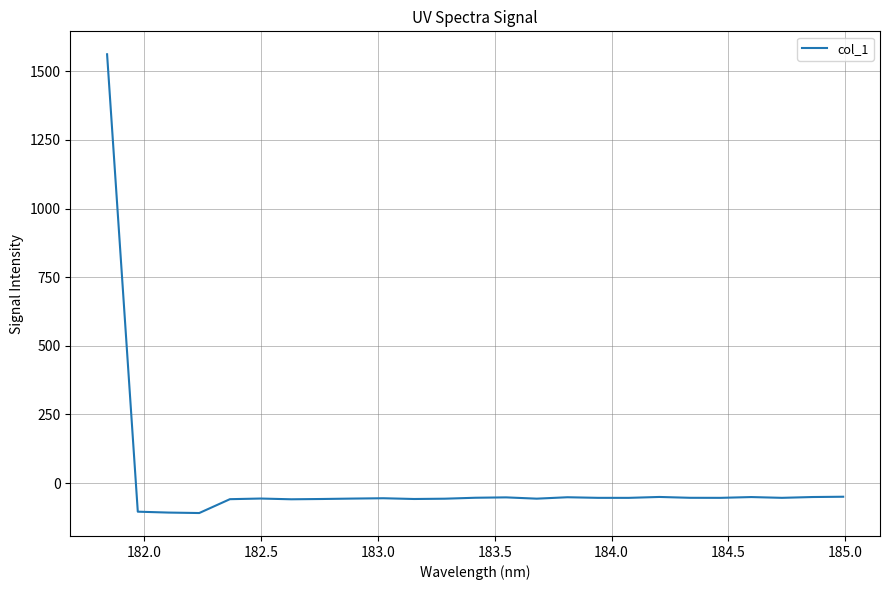

What is the difference between the maximum and minimum values?

1670.4